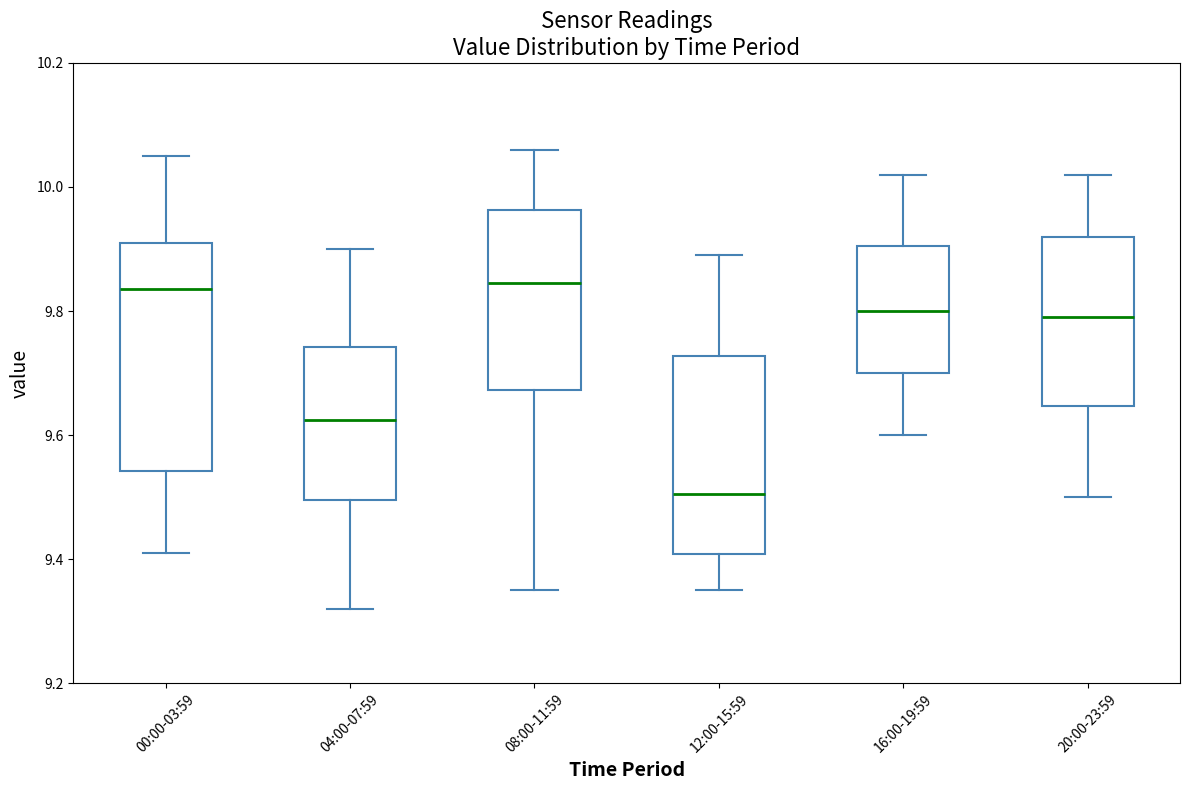

Comparing the boxes themselves (not the whiskers), which one is the tallest?

00:00-03:59